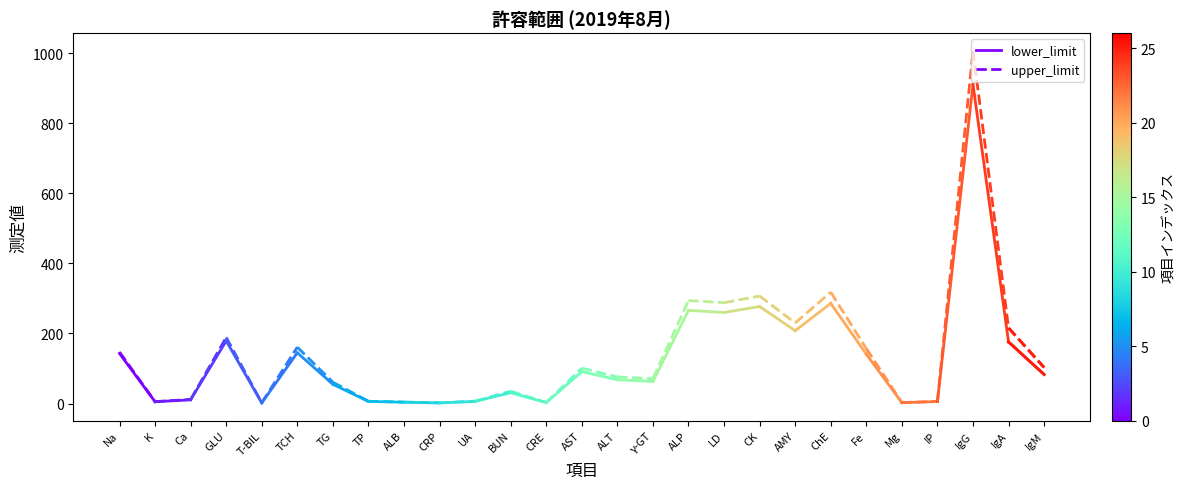

Which series has the widest spread of values?

upper_limit